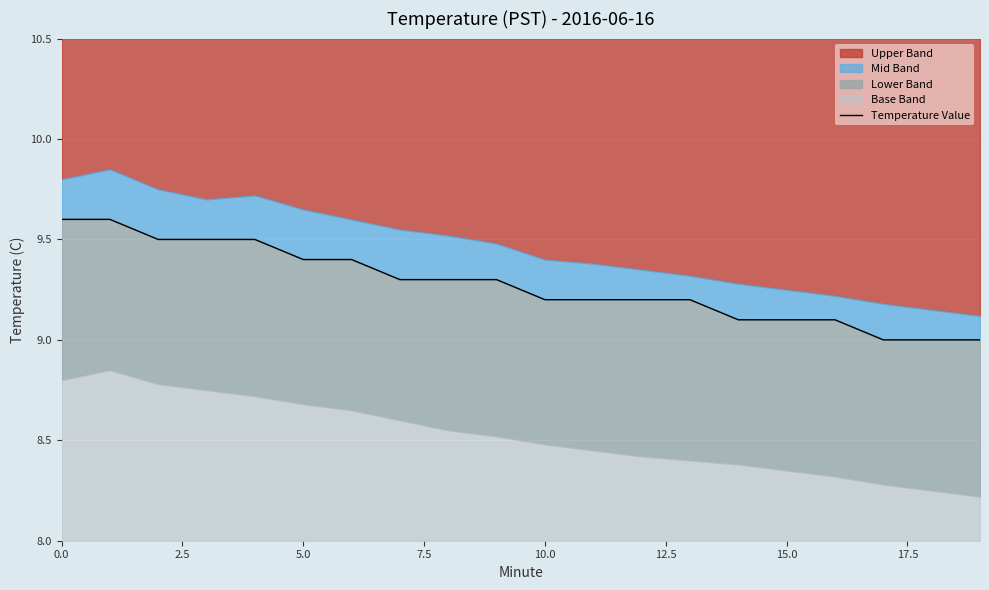

What is the sum of the values at 11 and 10?

18.4